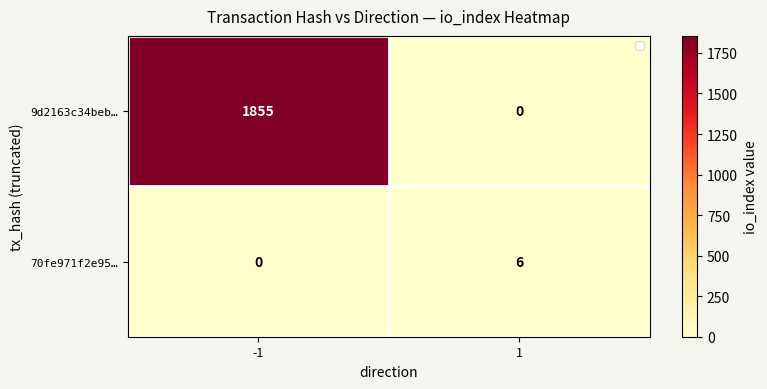

What is the spread (max minus min) of values at -1?

1855